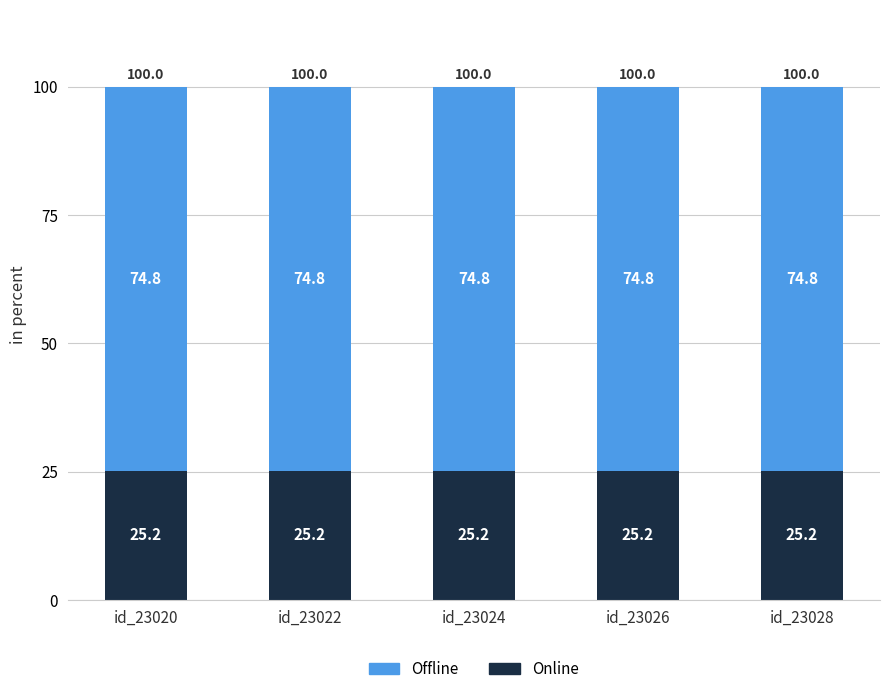

What is the total value across all series at id_23022?

100.0